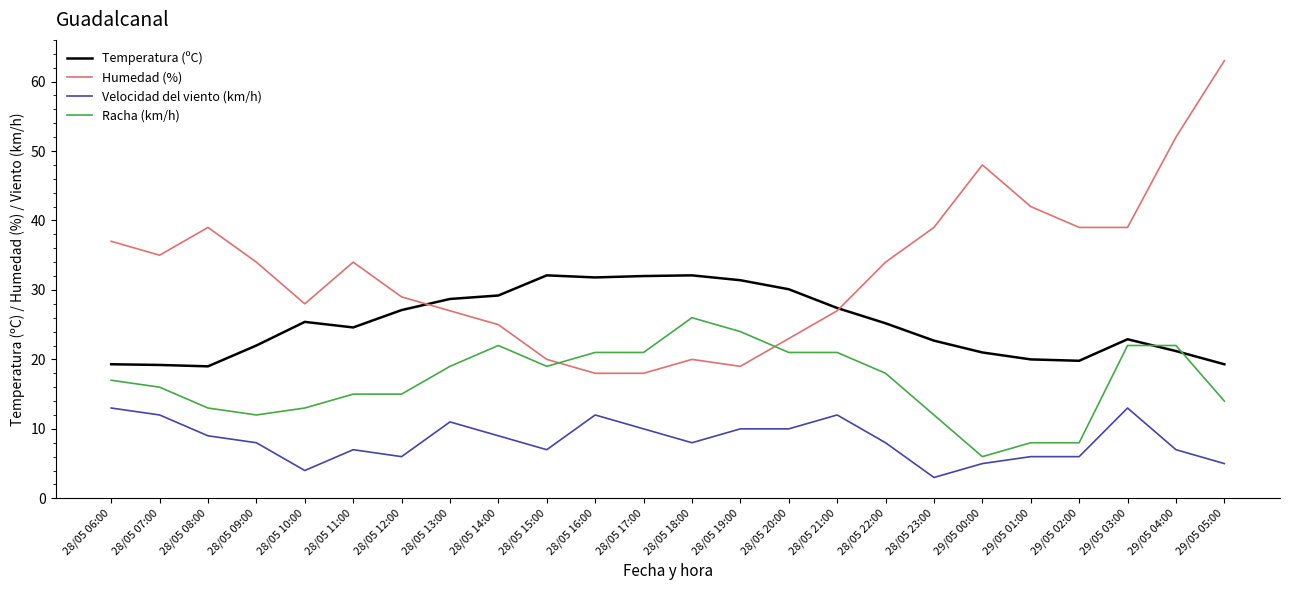

Which category has the lowest value across all series?

28/05 23:00